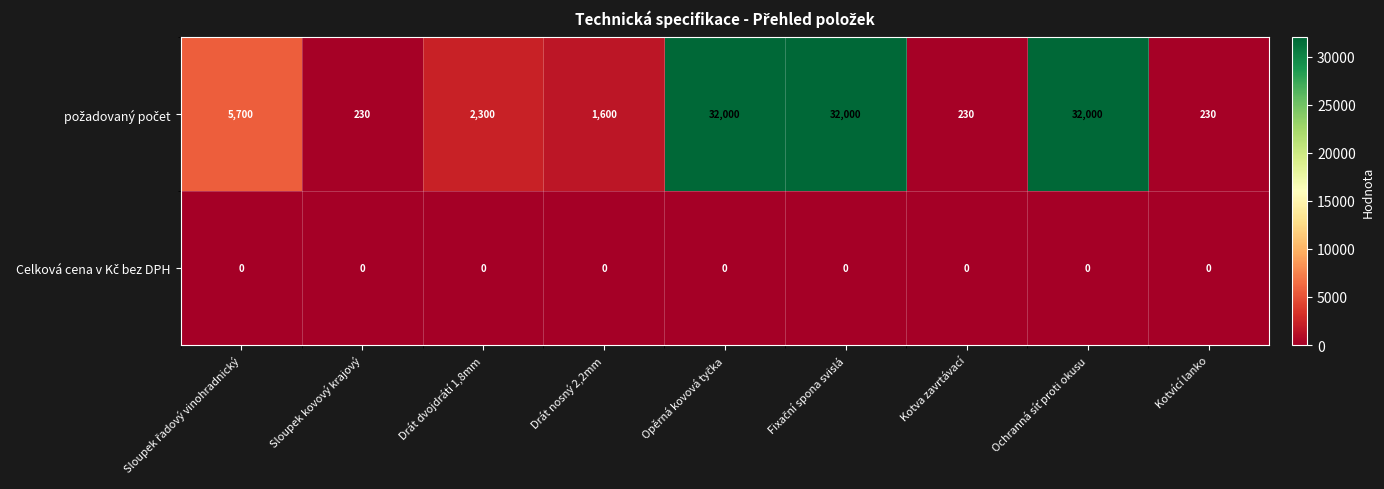

What is the maximum value shown in the chart?

32000